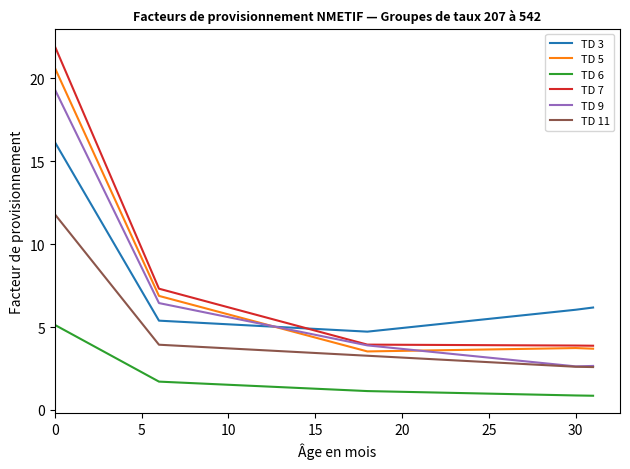

What is the maximum value shown in the chart?

21.9